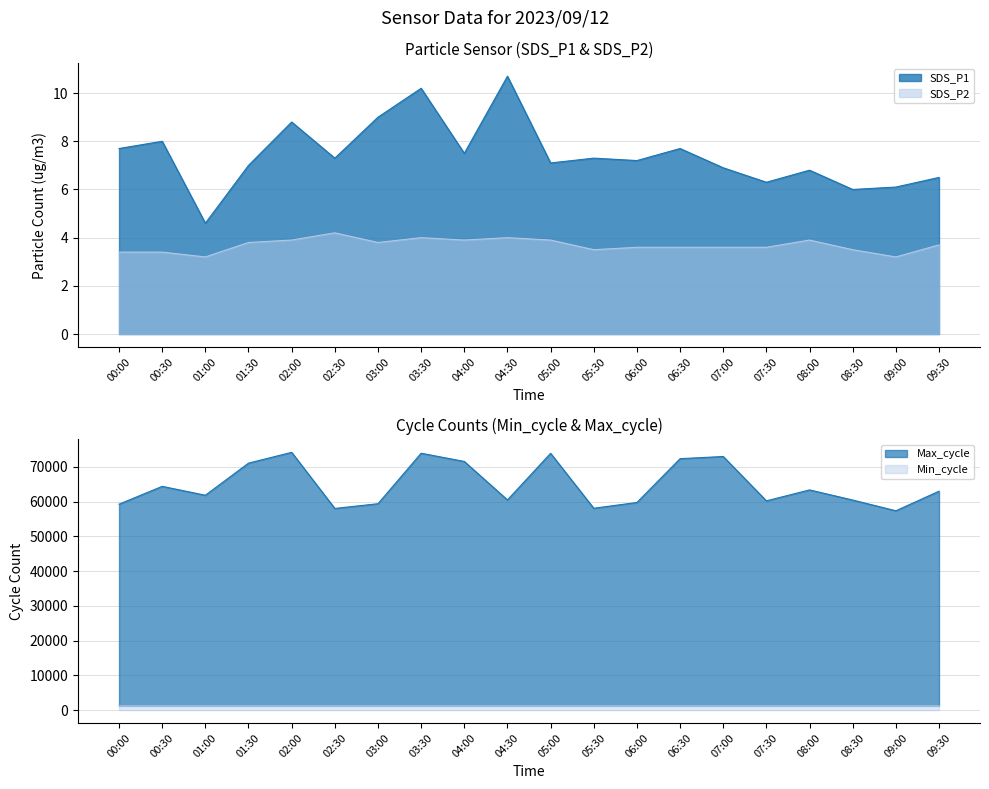

True or false: SDS_P2 and Min_cycle intersect in this chart.

False